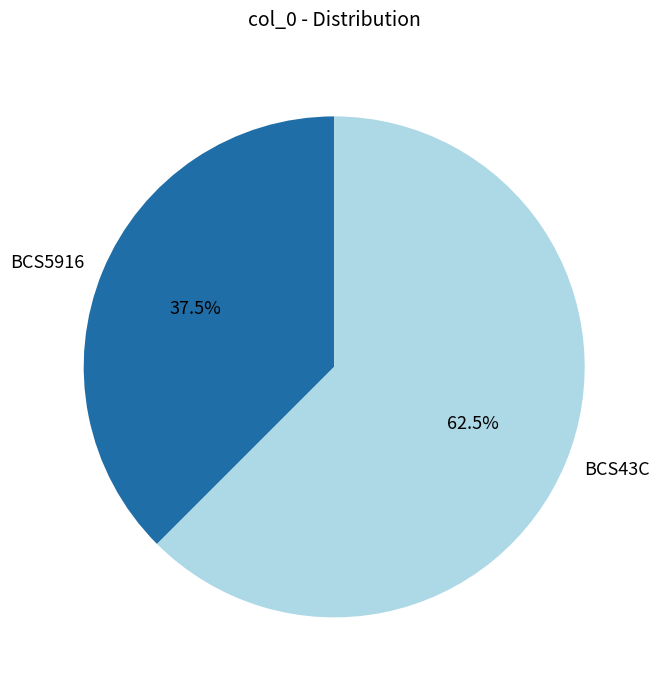

True or false: BCS43C accounts for 69% of the total.

False